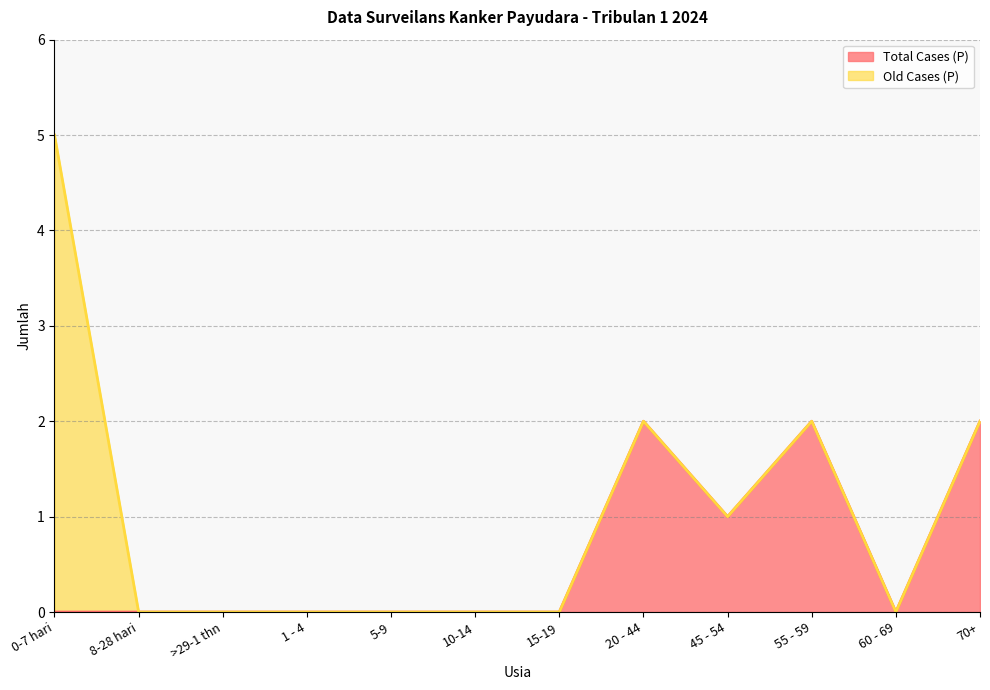

Reading left to right, list all the values displayed in this chart.

0-7 hari=0	8-28 hari=0	>29-1 thn=0	1 - 4=0	5-9=0	10-14=0	15-19=0	20 - 44=2	45 - 54=1	55 - 59=2	60 - 69=0	70+=2